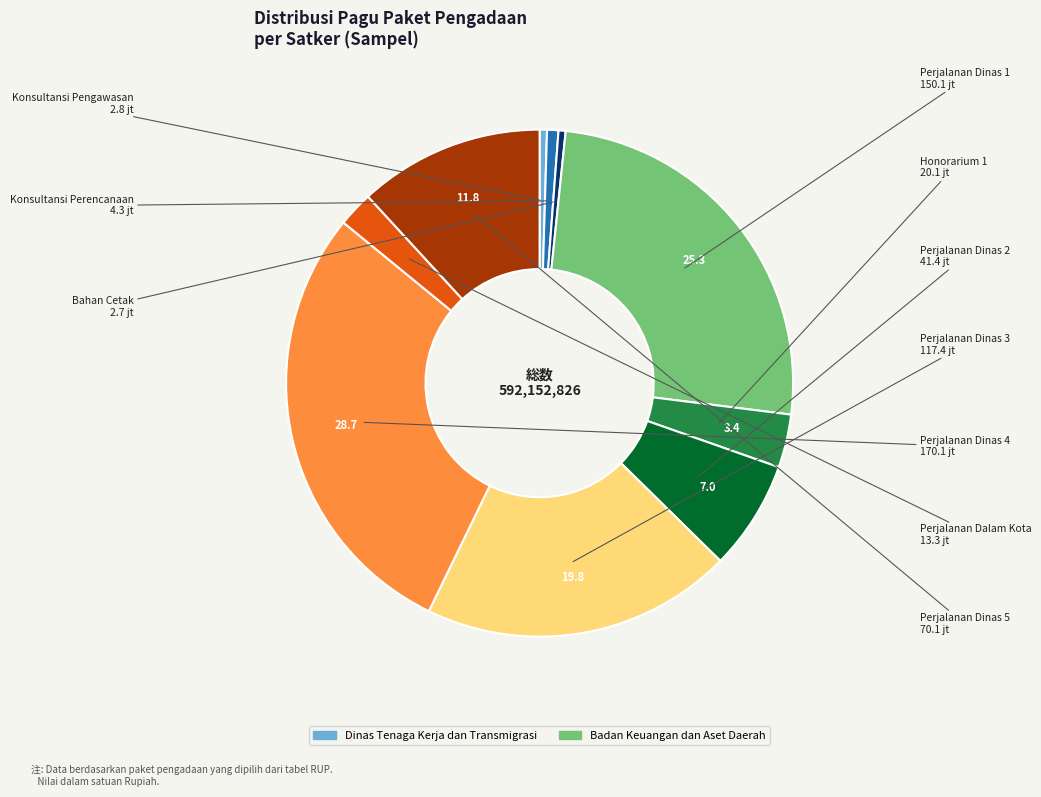

Does any single category account for the majority?

No